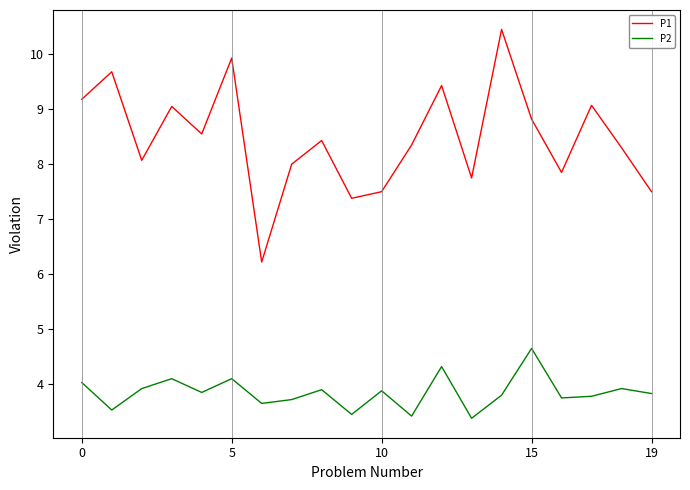

Which series has the largest range (max minus min)?

P1